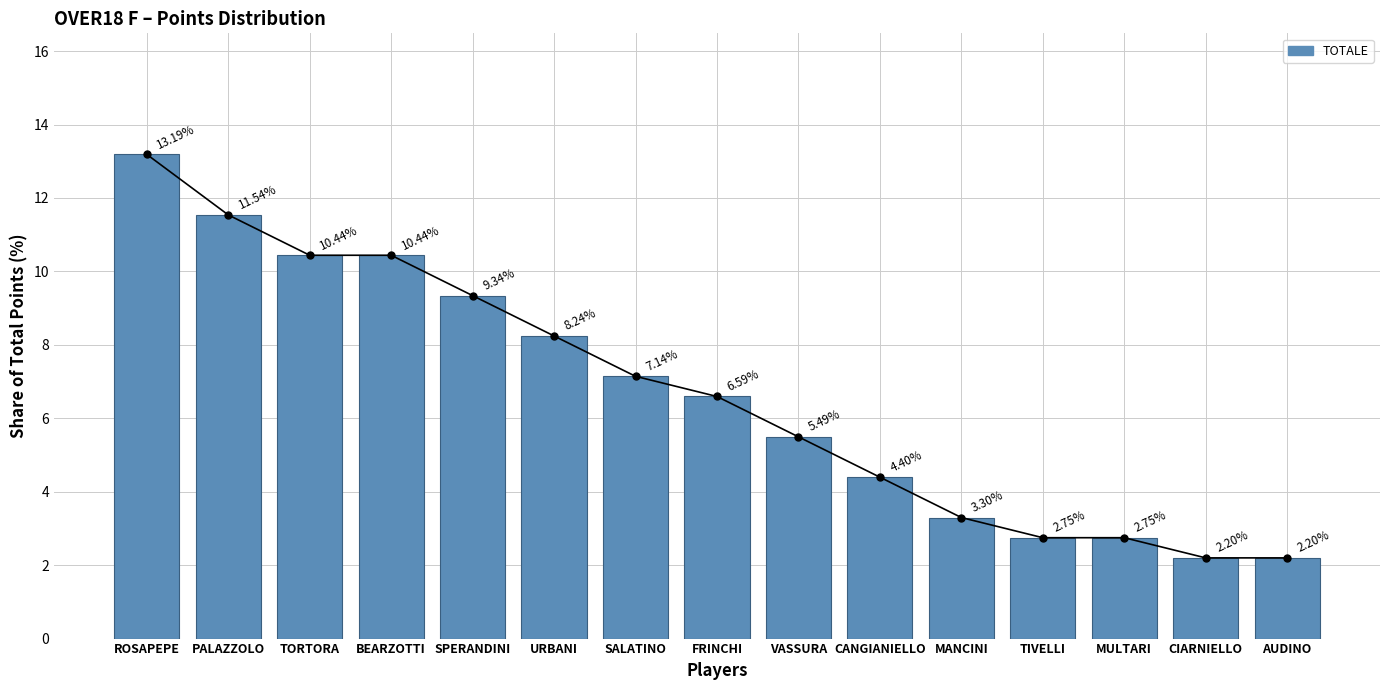

What position from the left is SALATINO?

7